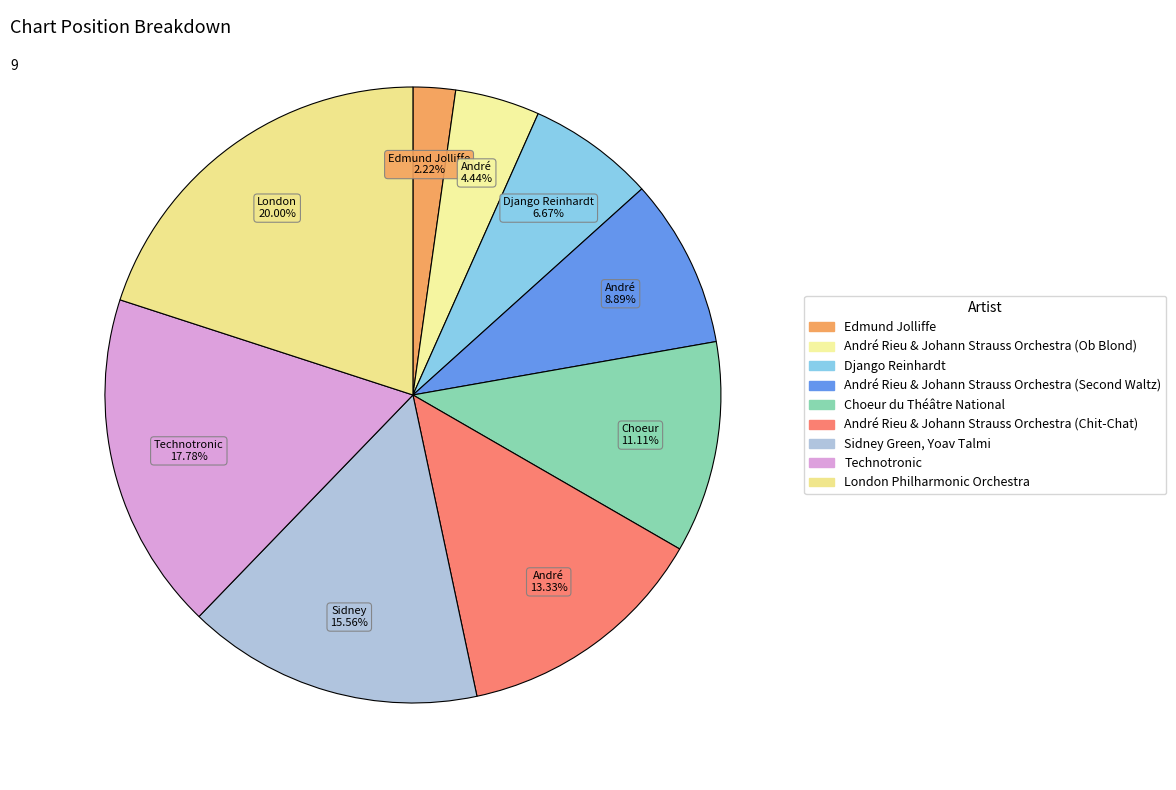

To the nearest percent, what is the average slice percentage?

11%